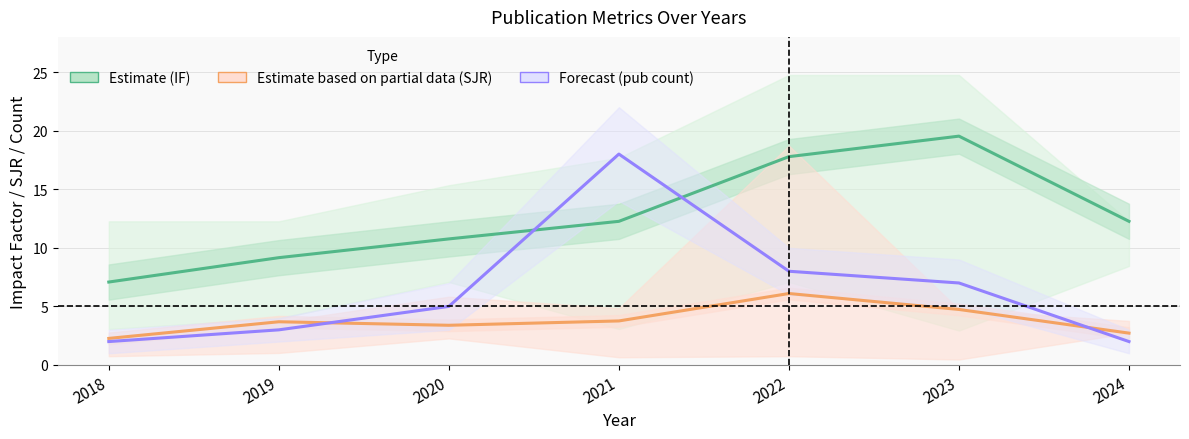

What is the difference between the second highest and minimum values in the Estimate (IF) series?

10.7